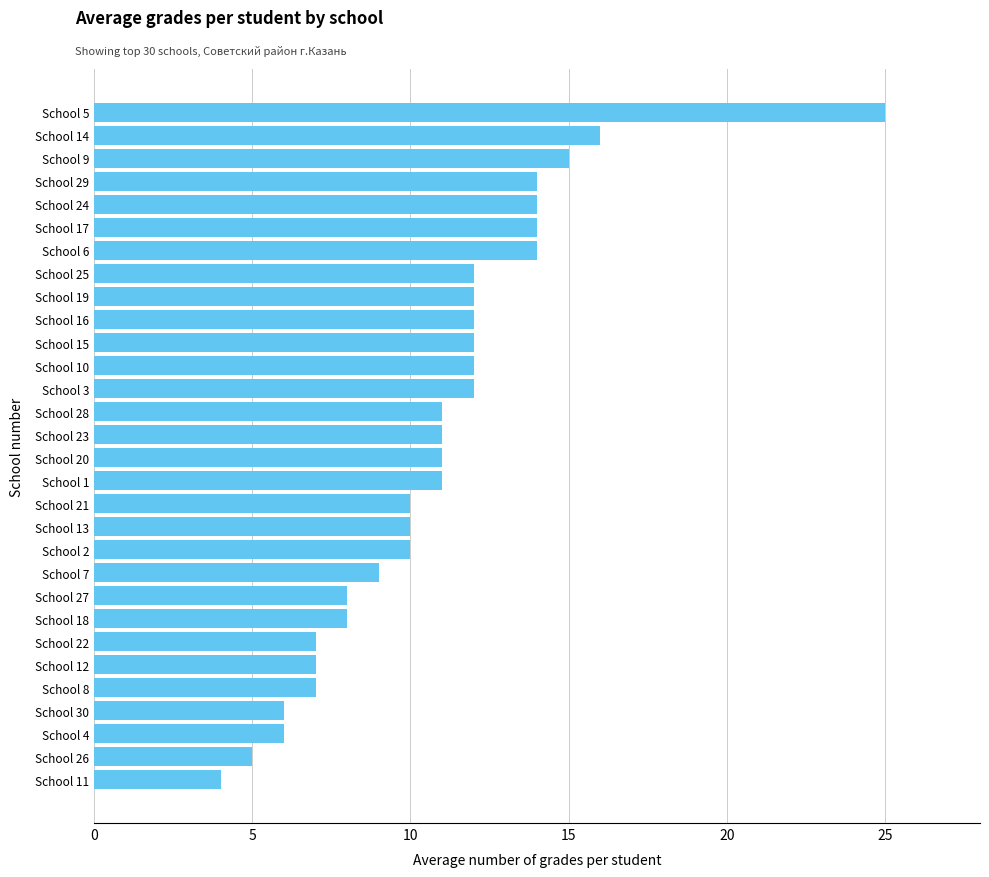

What is the average value?

11